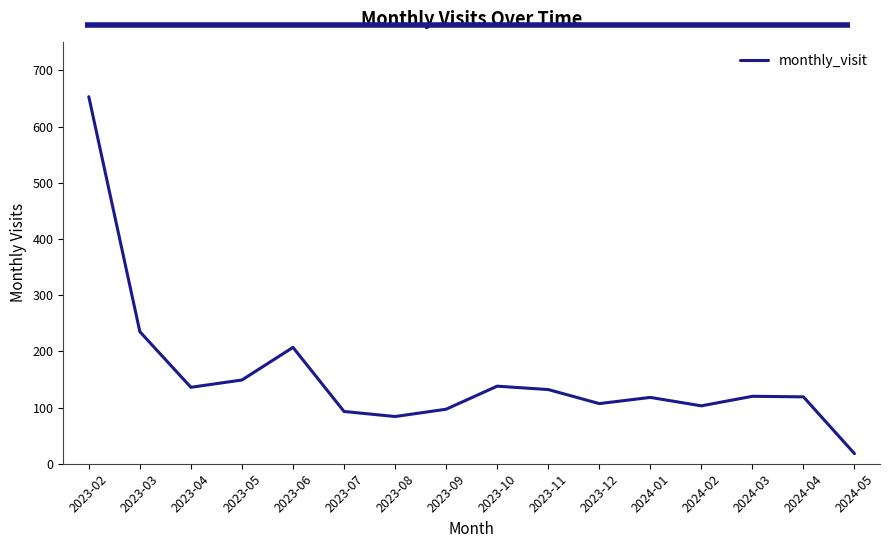

How many values are below 120?

8